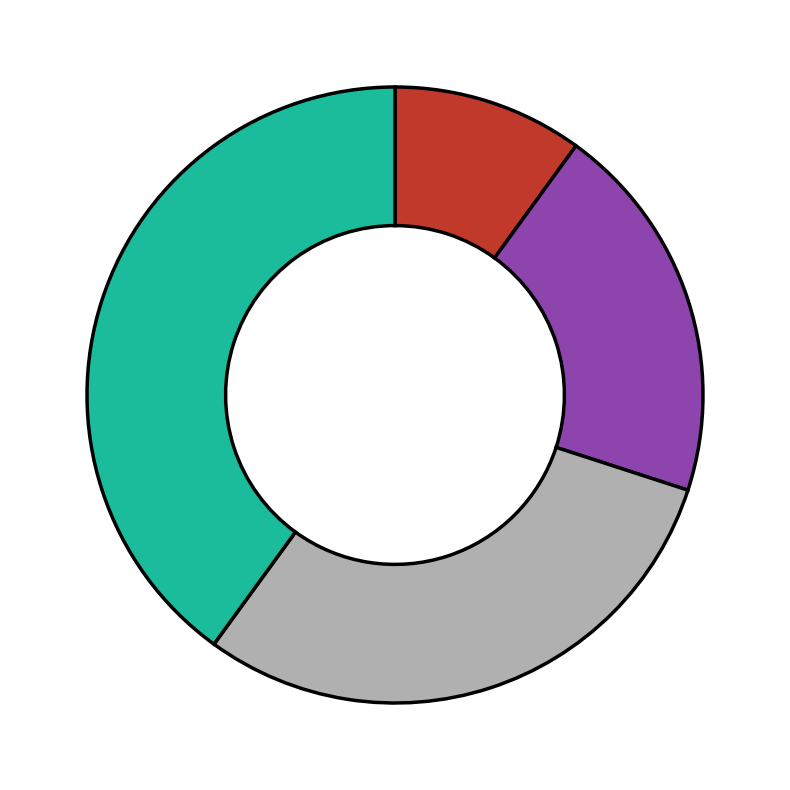

Is there a majority slice in this chart?

No